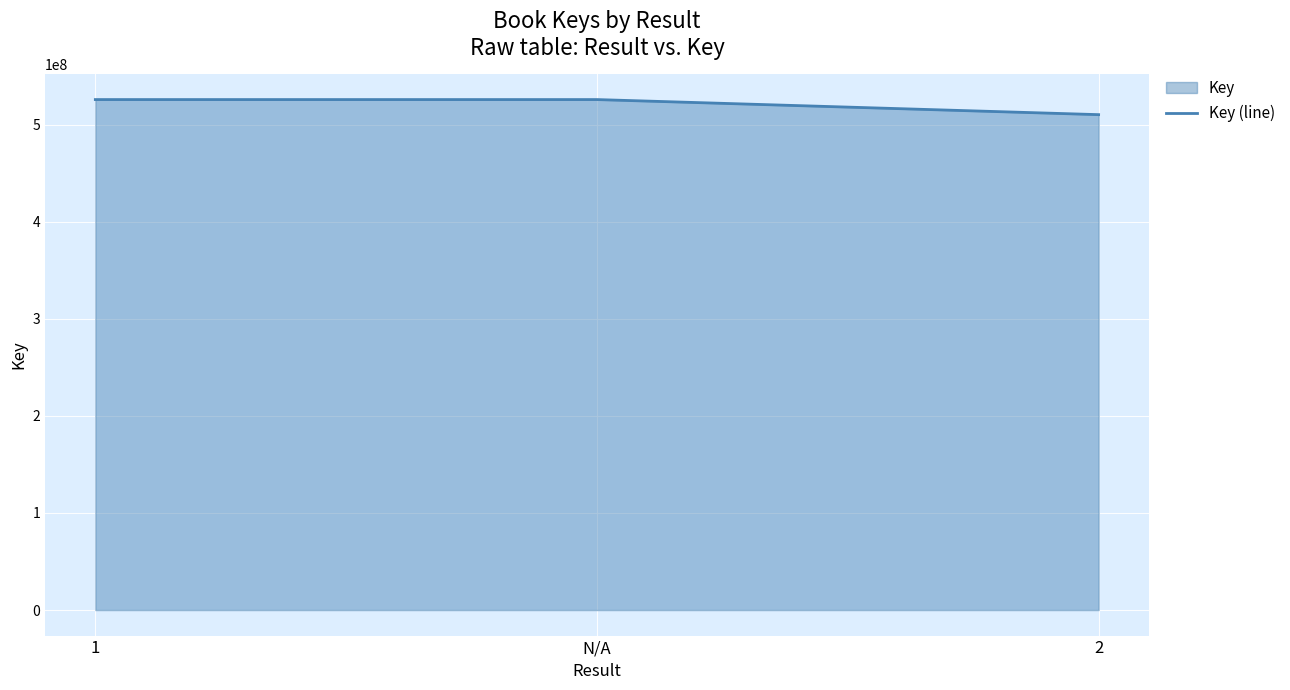

Reading right to left, list all the values displayed in this chart.

2=510402278	N/A=525938552	1=525938552